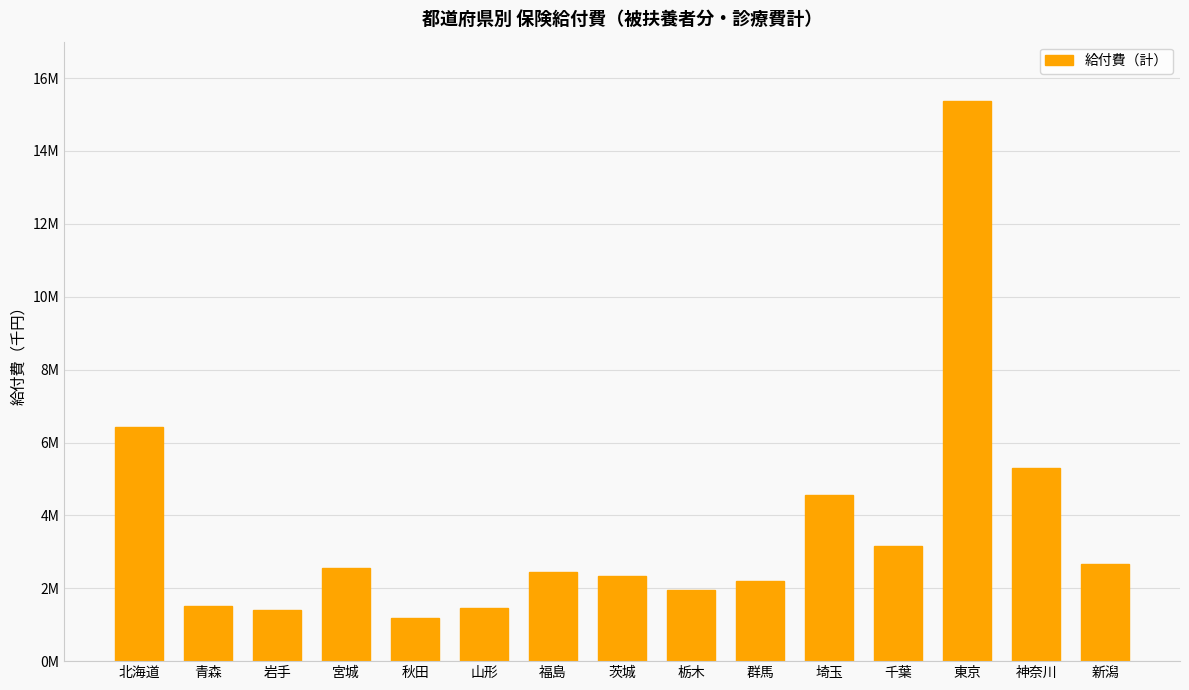

Are the bars horizontal?

No